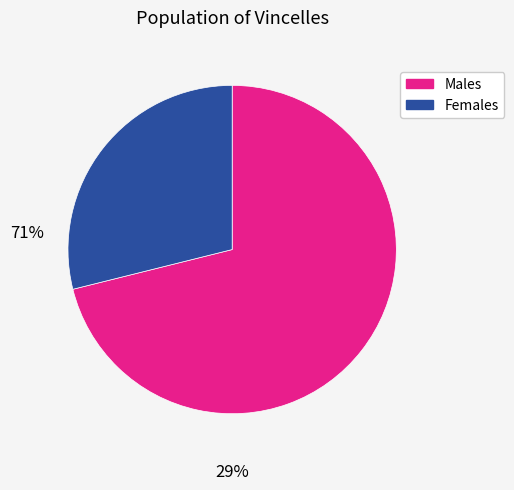

How many slices are in this pie chart?

2